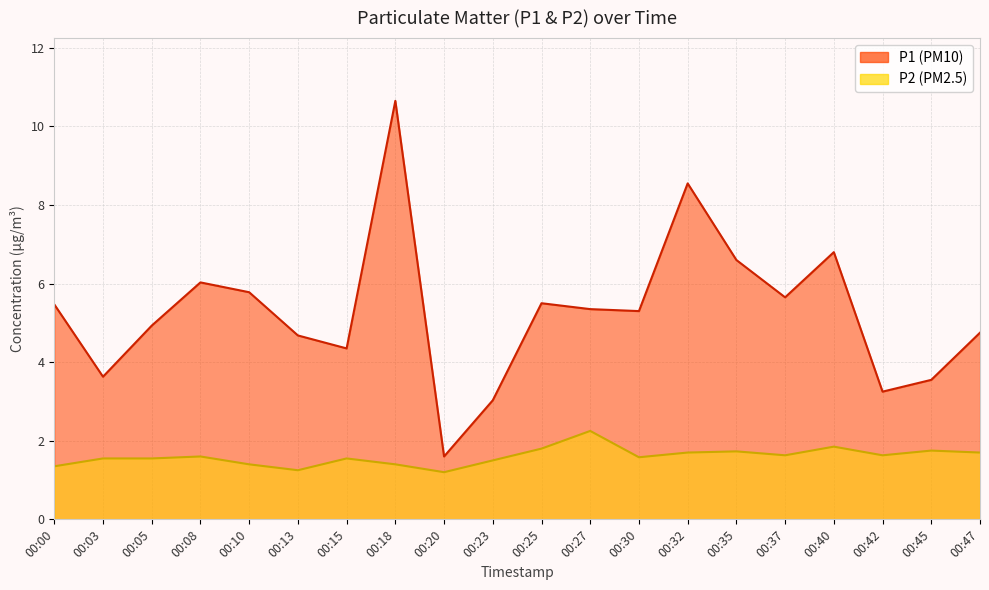

What is the smallest value displayed?

1.2